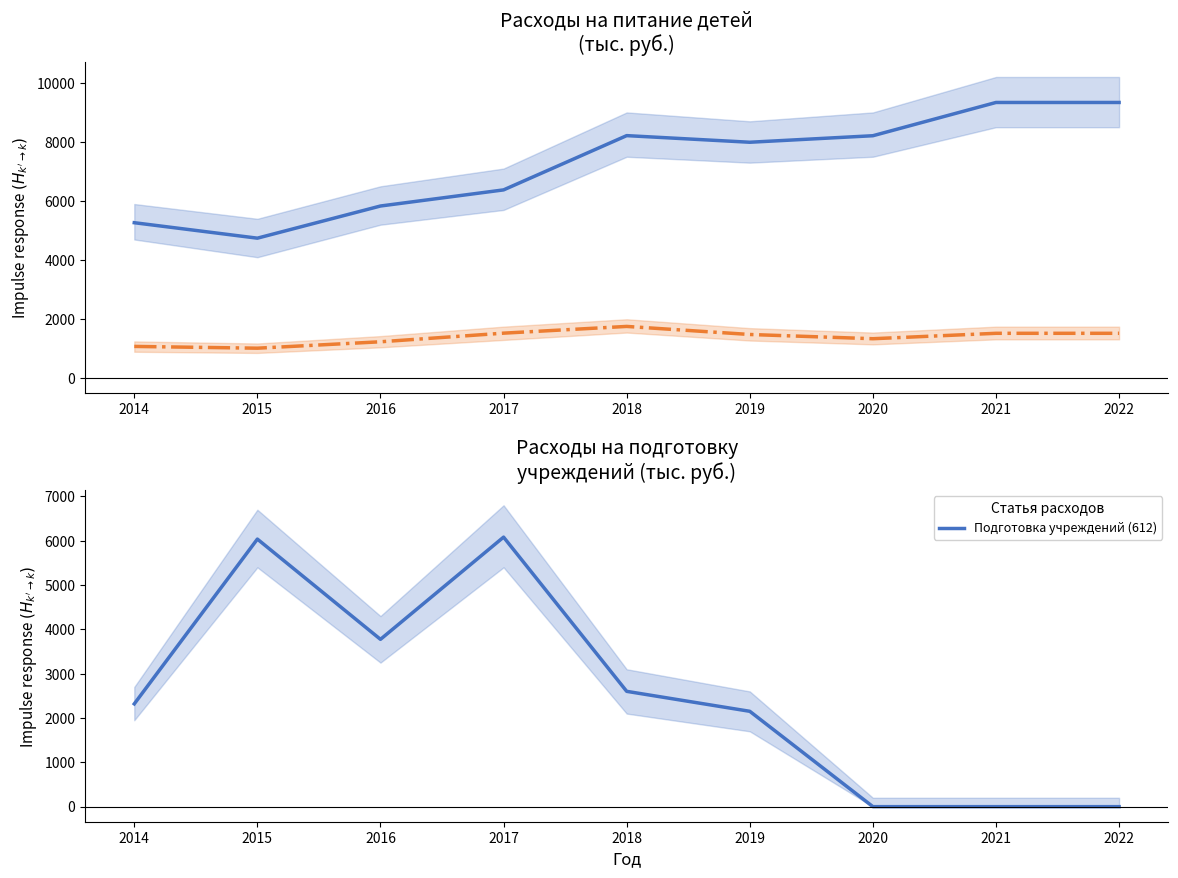

True or false: Питание детей (622) and Питание детей (612) cross at least once.

False